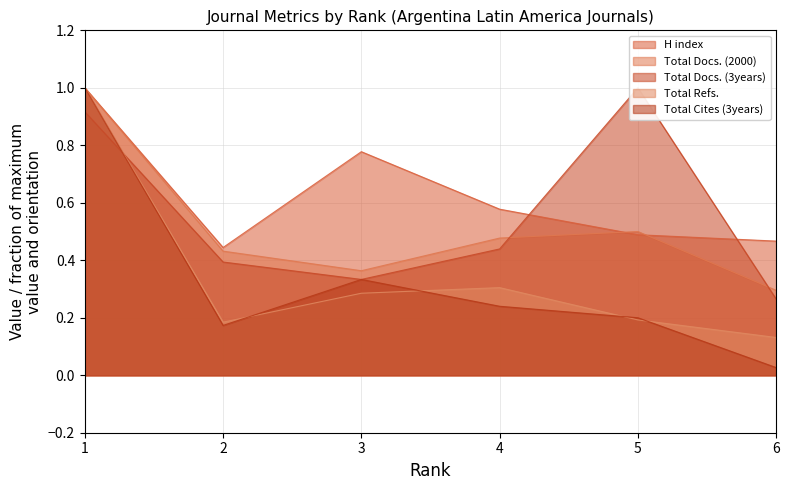

Rank the series by their maximum value, from highest to lowest.

H index, Total Docs. (2000), Total Docs. (3years), Total Refs., Total Cites (3years)